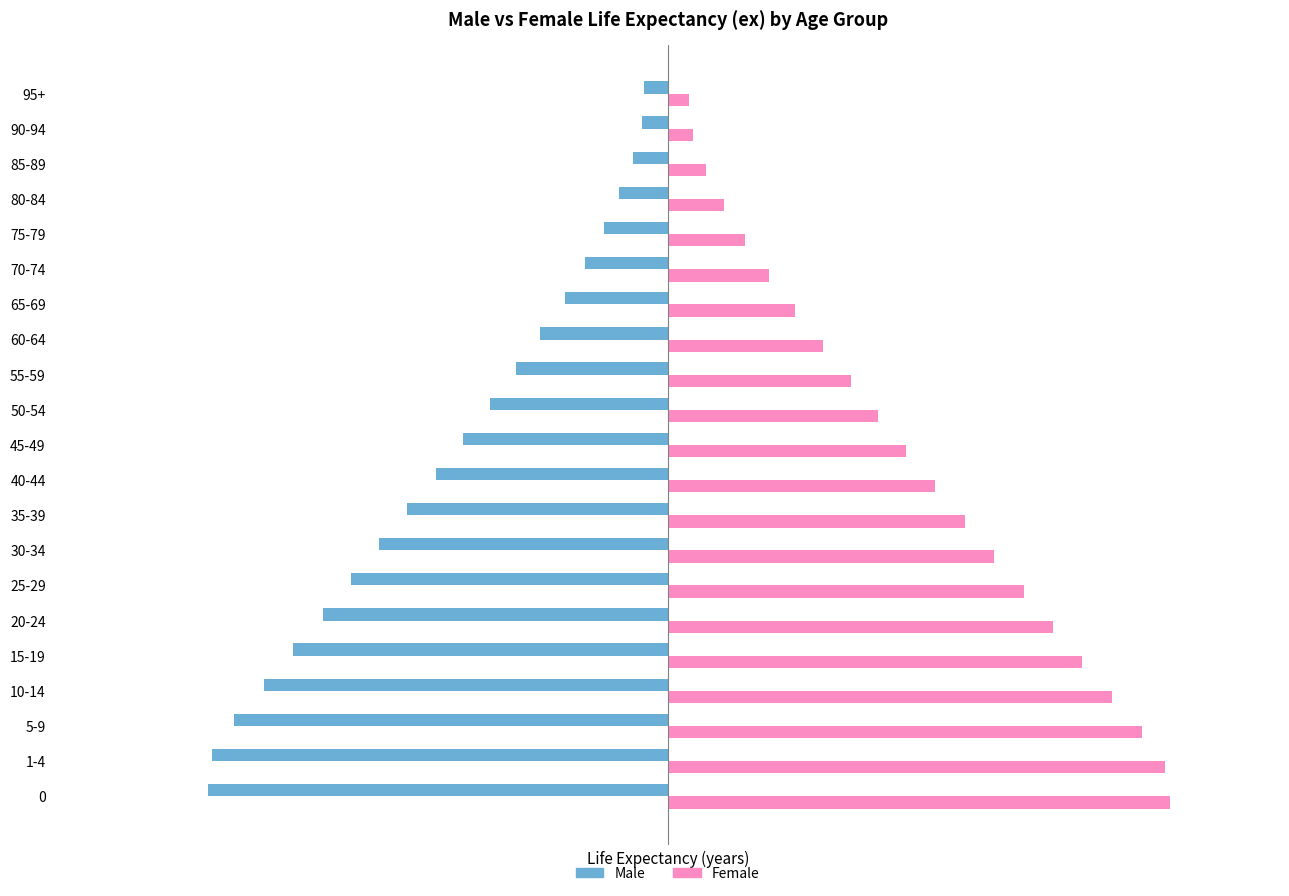

What are all the series names shown in the legend?

Male, Female